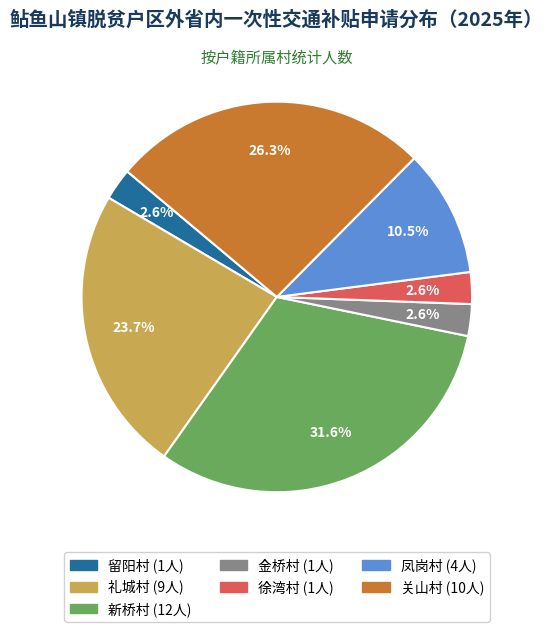

Combined, do 礼城村 and 金桥村 account for over 50%?

No